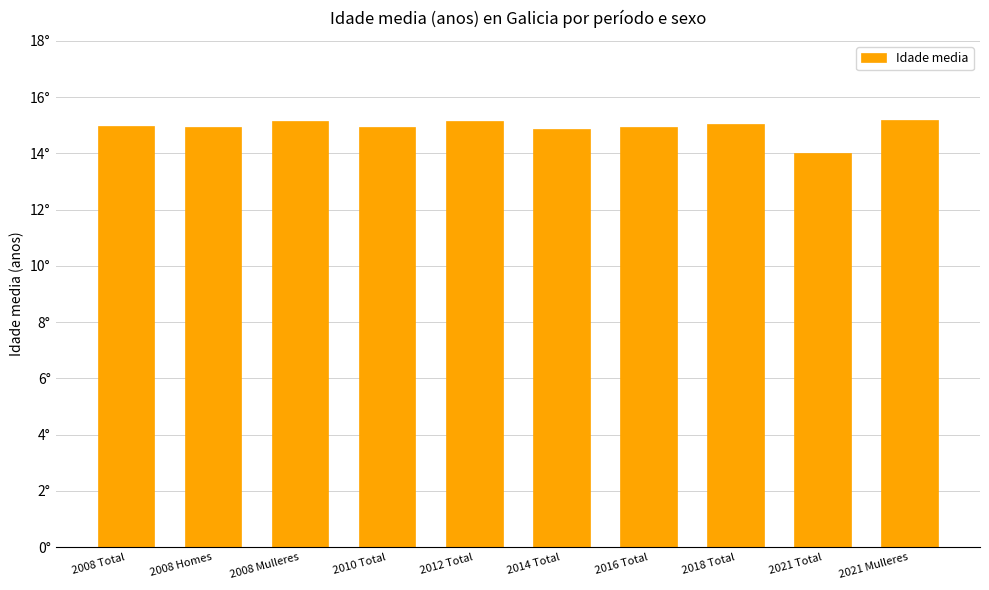

The chart shows a value of 14.0 at 2021 Total. True or false?

True